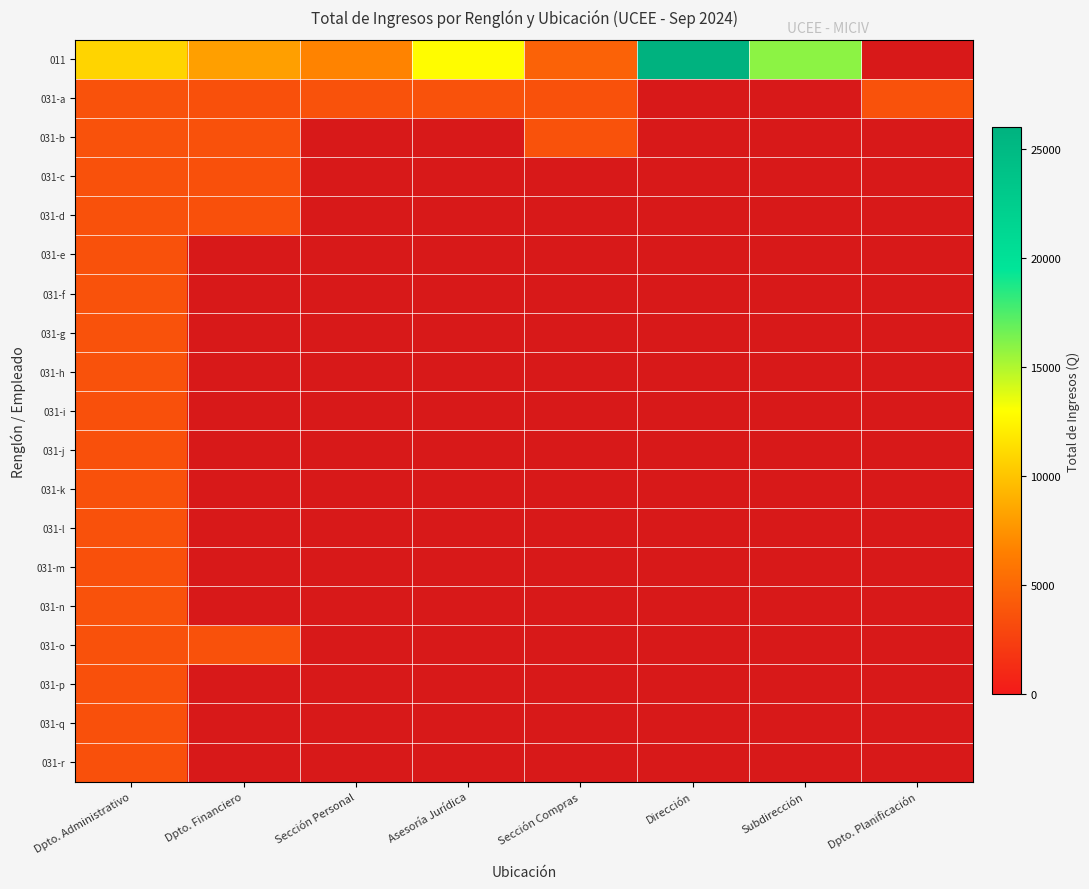

Which series has the largest range (max minus min)?

011